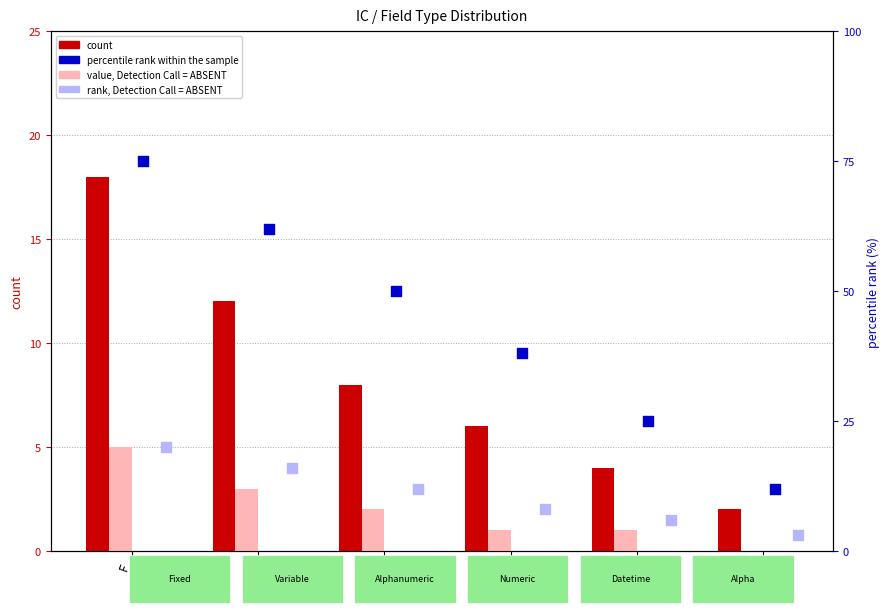

At how many categories does at least one series exceed 15?

5